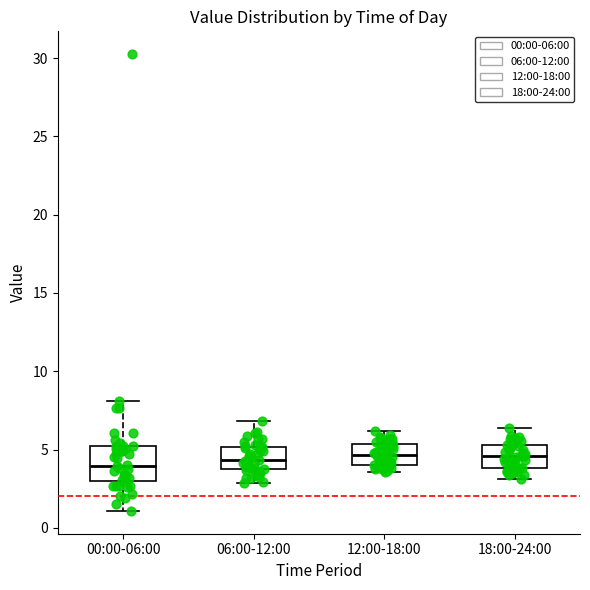

Where does the median line of the box for 18:00-24:00 sit on the y-axis? The values are not printed on the chart, so give them approximately, as read against the axis.

4.5